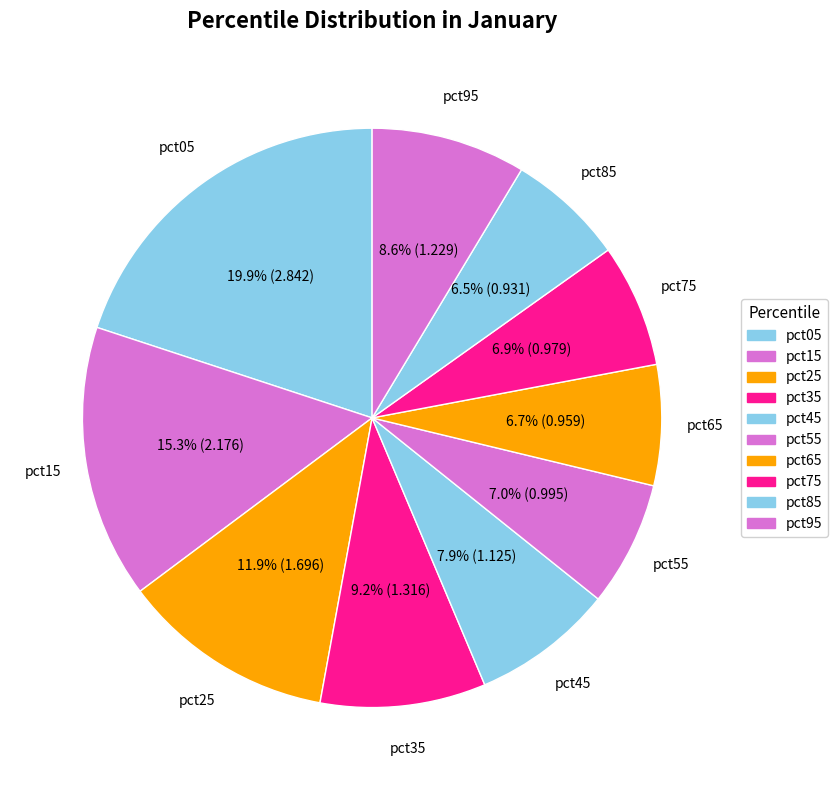

To the nearest percent, what portion does pct45 represent?

8%